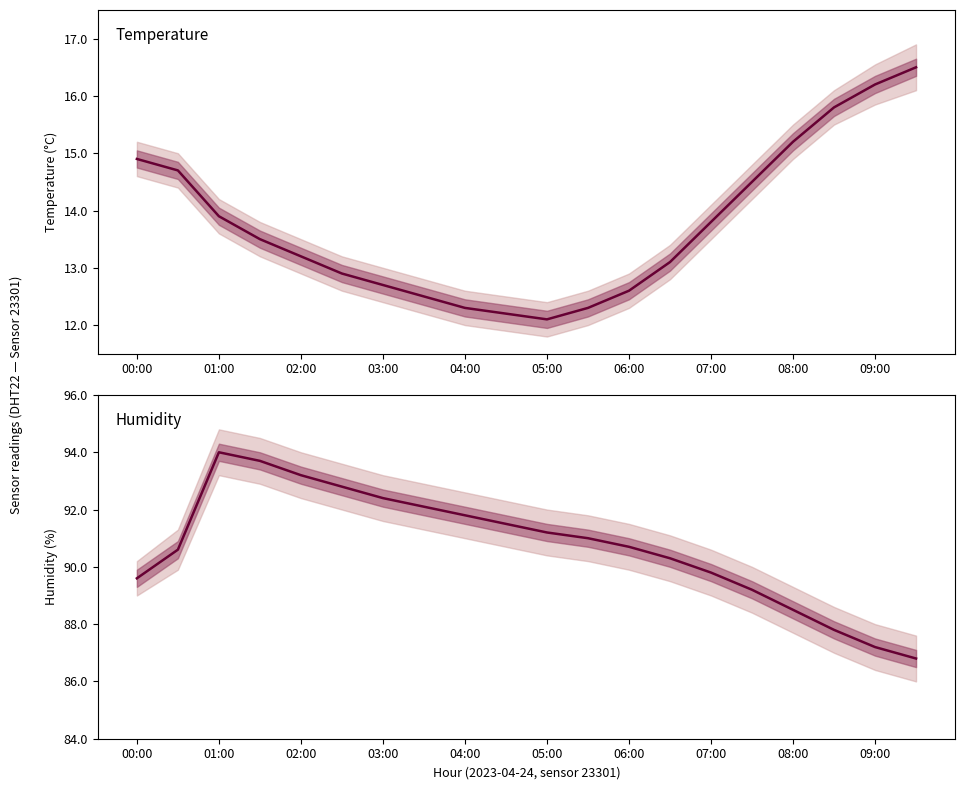

What is the sum of all temperature values?

274.9